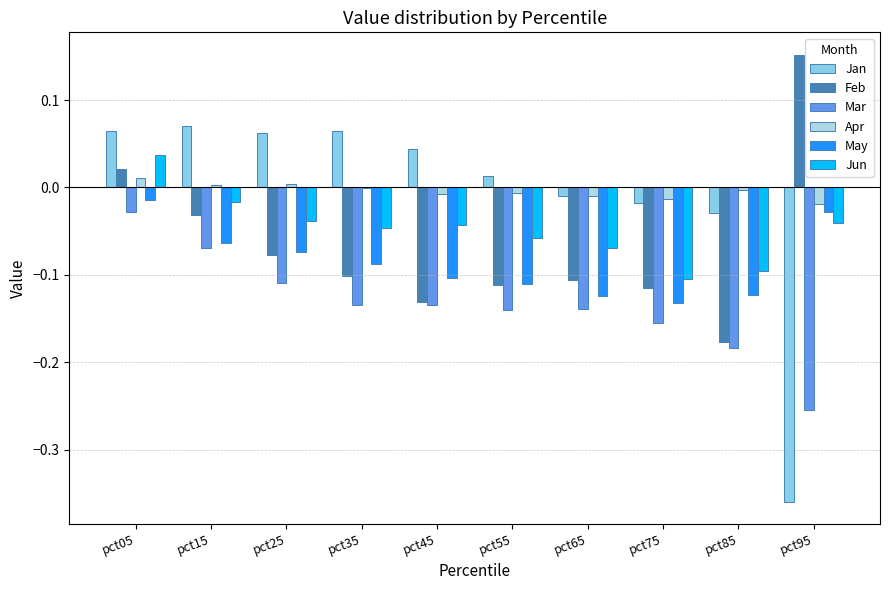

Which has a higher value, pct85 or pct15?

pct15